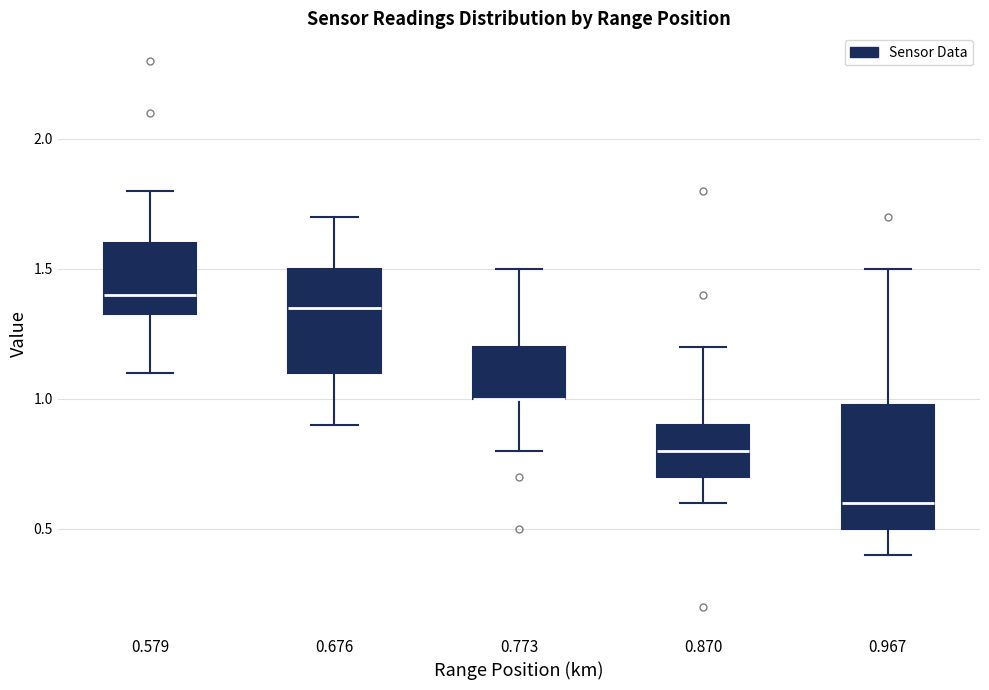

Reading left to right, transcribe this box plot: for each box, give where its median line is, the range the box spans, and where its two whiskers end, as read against the y-axis. The values are not printed on the chart, so give them approximately, as read against the axis.

0.579: median 1.40, box 1.35 to 1.60, whiskers 1.10 to 1.80
0.676: median 1.35, box 1.10 to 1.50, whiskers 0.90 to 1.70
0.773: median 1.00 (drawn on the box's lower edge), box 1.00 to 1.20, whiskers 0.80 to 1.50
0.870: median 0.80, box 0.70 to 0.90, whiskers 0.60 to 1.20
0.967: median 0.60, box 0.50 to 1.00, whiskers 0.40 to 1.50